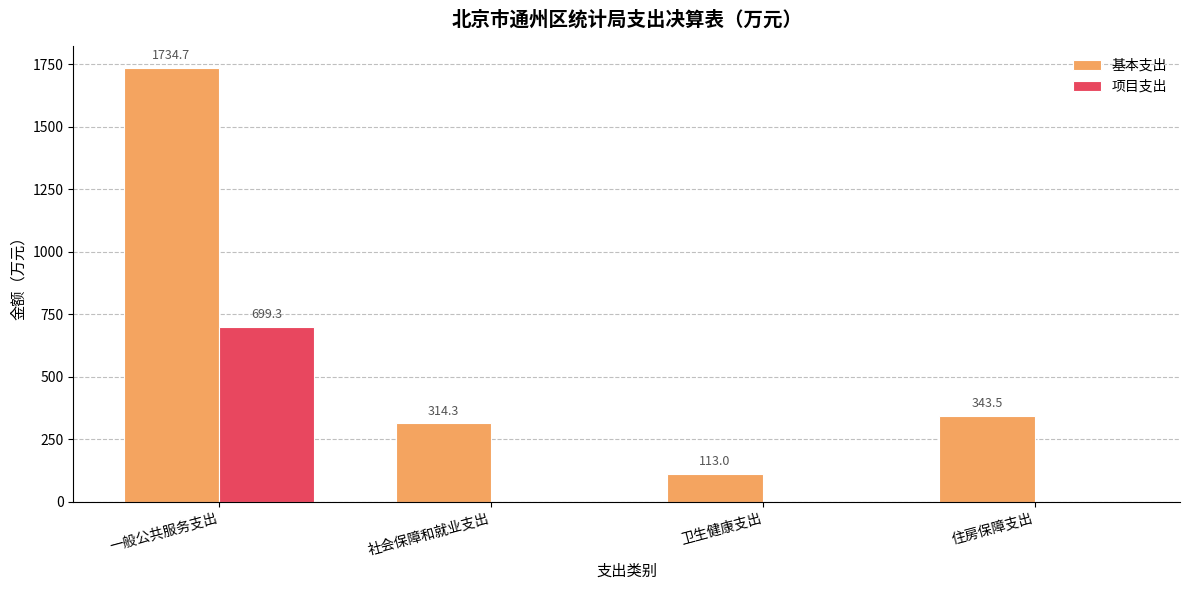

Reading left to right, list all the values displayed in this chart.

基本支出: 1734.7	314.3	113.0	343.5
项目支出: 699.3	0.0	0.0	0.0